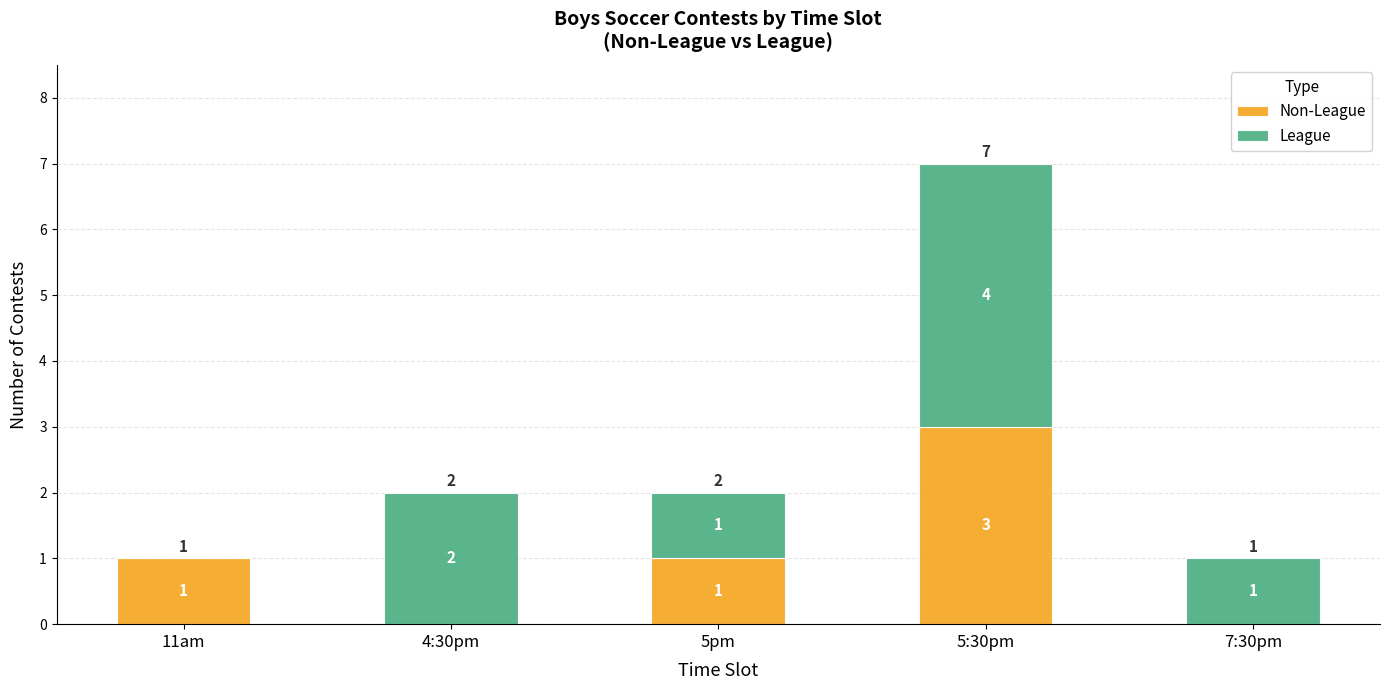

What is the total value across all series at 5:30pm?

7